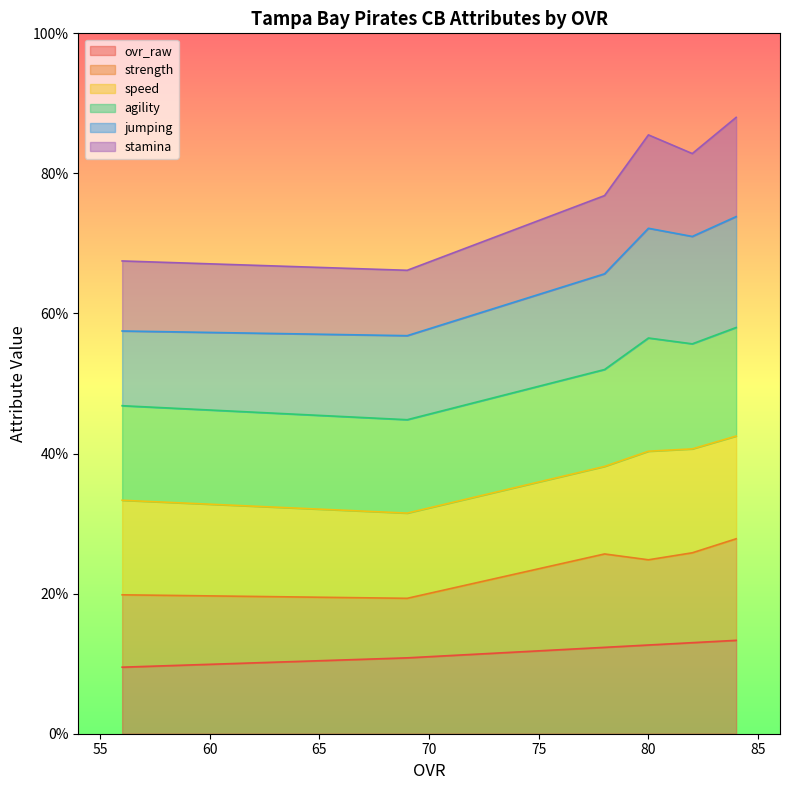

List the series in order of their peak value, lowest first.

ovr_raw, stamina, strength, speed, jumping, agility